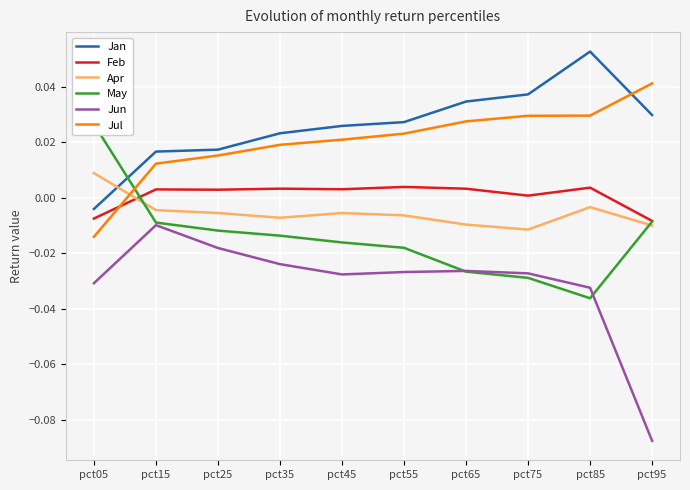

Reading right to left, extract all data points from this chart.

Jan: 0.0	0.1	0.0	0.0	0.0	0.0	0.0	0.0	0.0	-0.0
Feb: -0.0	0.0	0.0	0.0	0.0	0.0	0.0	0.0	0.0	-0.0
Apr: -0.0	-0.0	-0.0	-0.0	-0.0	-0.0	-0.0	-0.0	-0.0	0.0
May: -0.0	-0.0	-0.0	-0.0	-0.0	-0.0	-0.0	-0.0	-0.0	0.0
Jun: -0.1	-0.0	-0.0	-0.0	-0.0	-0.0	-0.0	-0.0	-0.0	-0.0
Jul: 0.0	0.0	0.0	0.0	0.0	0.0	0.0	0.0	0.0	-0.0